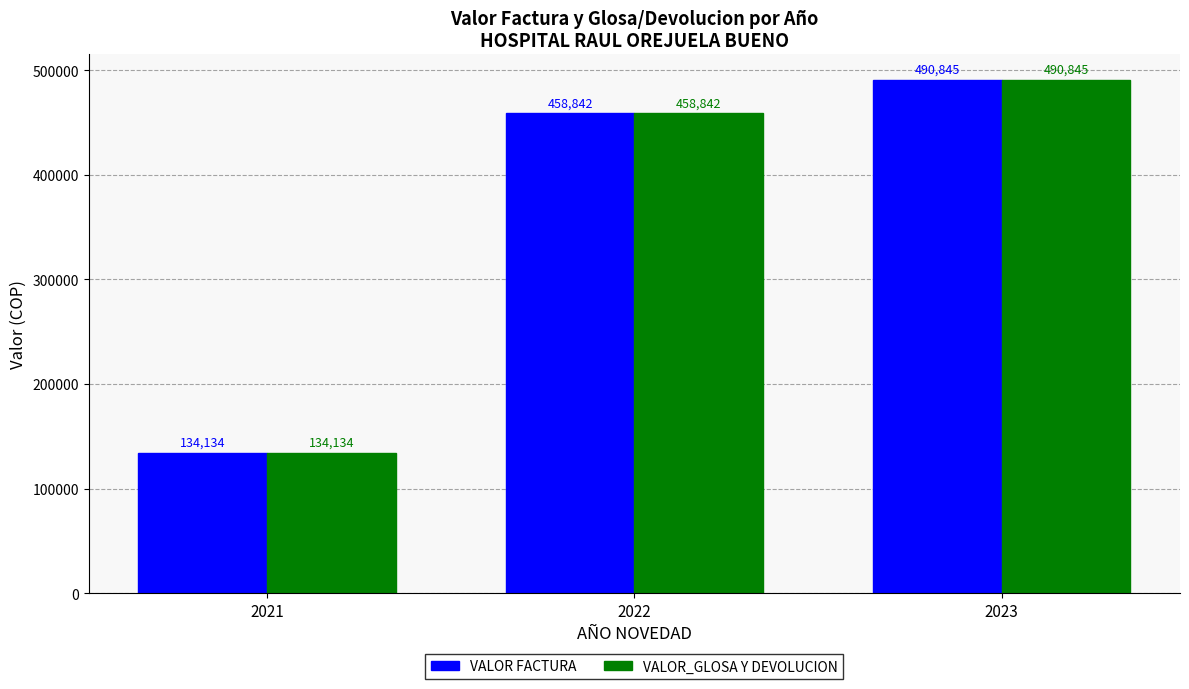

Reading left to right, list all the values displayed in this chart.

VALOR FACTURA: 134134	458842	490845
VALOR_GLOSA Y DEVOLUCION: 134134	458842	490845